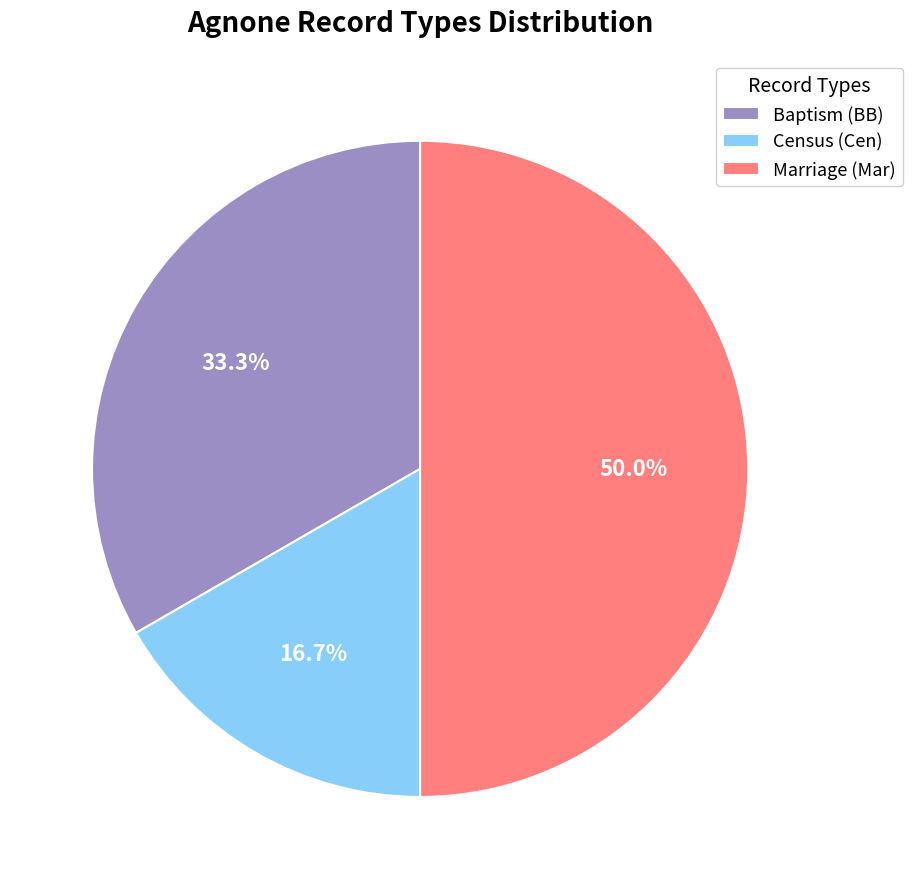

How much of the chart is everything except Census (Cen)?

83.3%